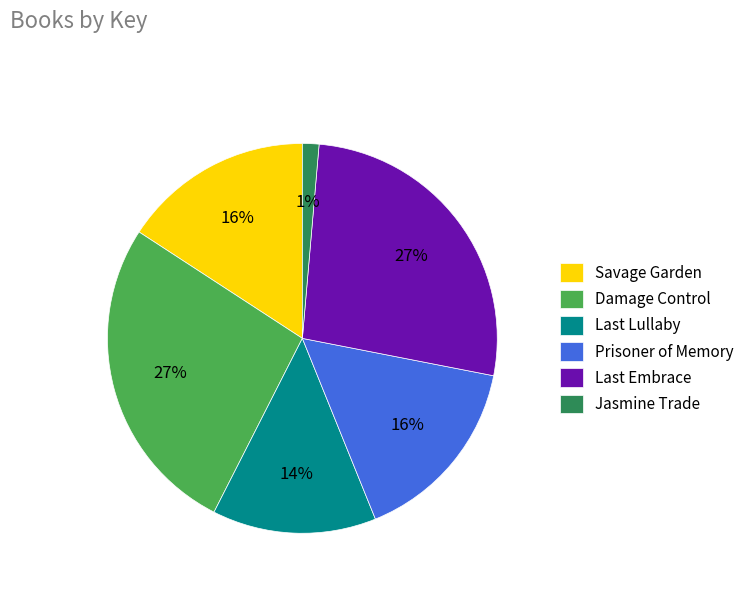

Count the number of slices in the pie.

6